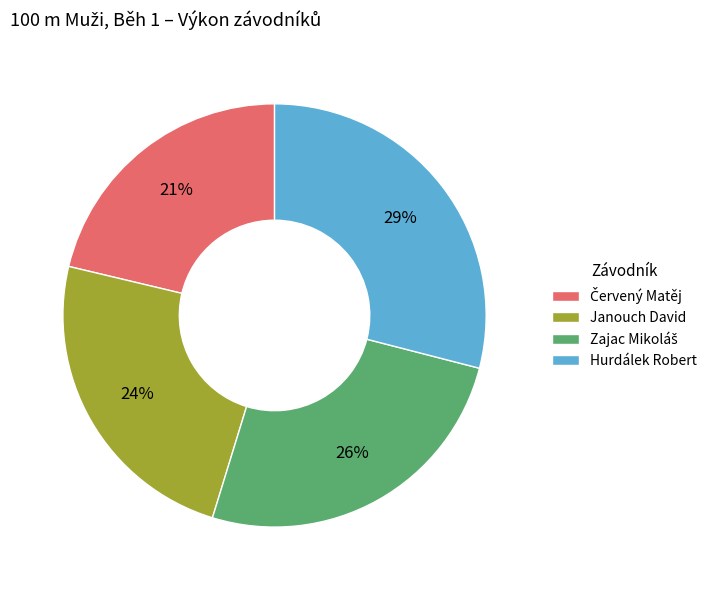

What is the largest slice in the pie chart?

Hurdálek Robert